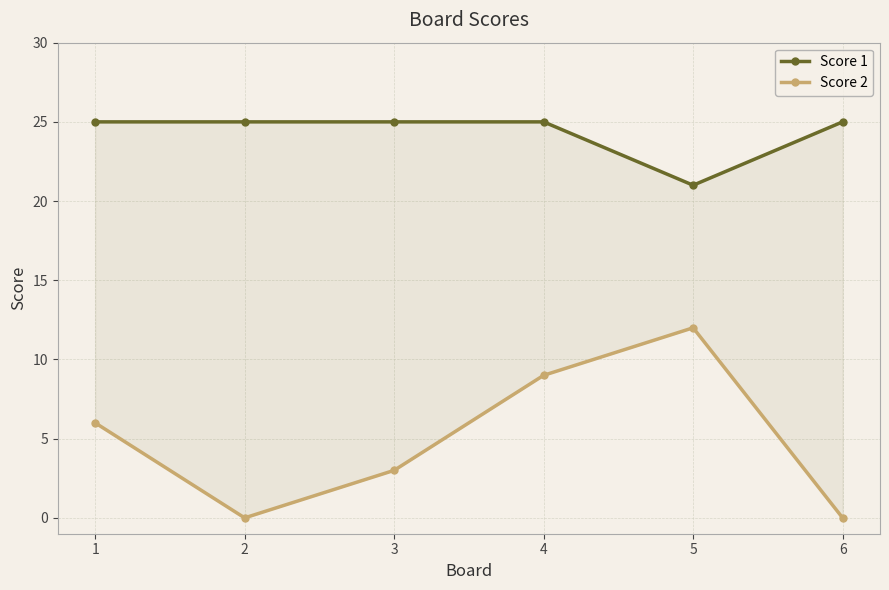

Reading left to right, transcribe all the data shown in this chart.

Score 1: 1=25	2=25	3=25	4=25	5=21	6=25
Score 2: 1=6	2=0	3=3	4=9	5=12	6=0